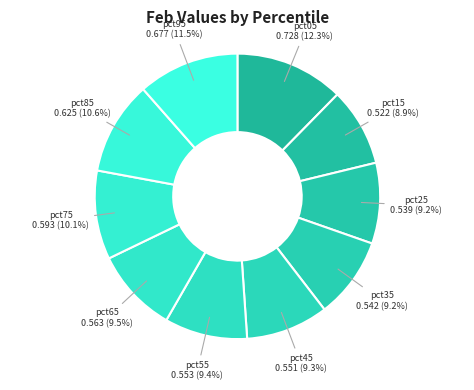

Which slice is the largest?

pct05